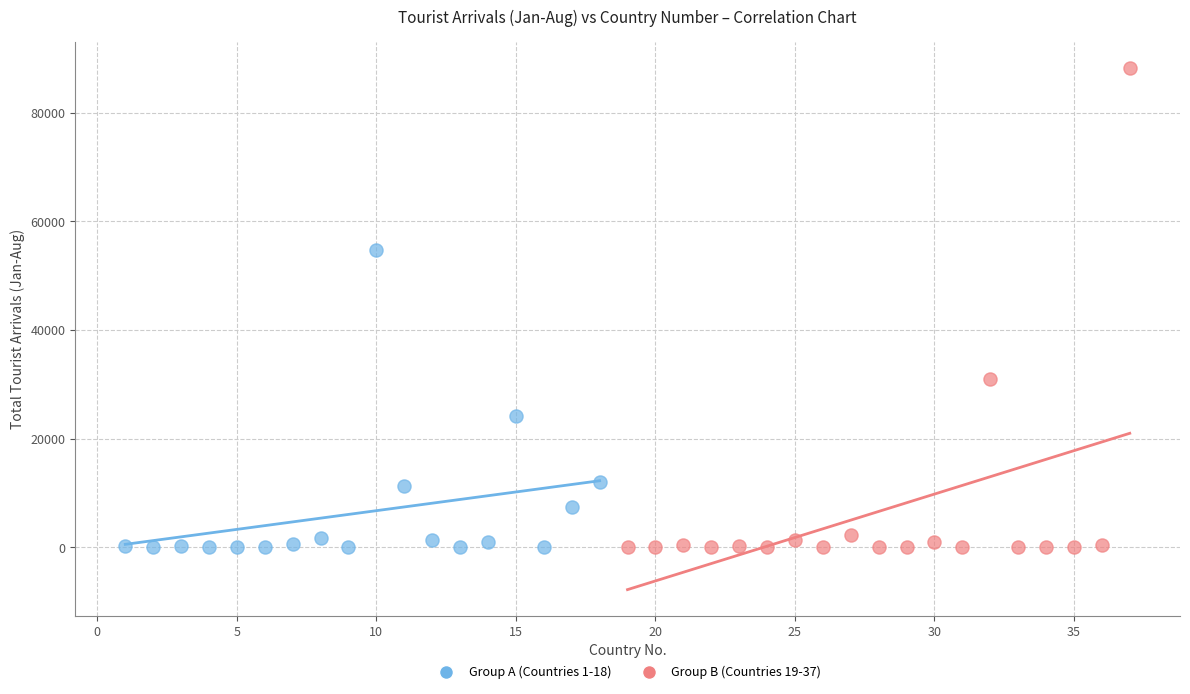

What are all the series names shown in the legend?

Group A (Countries 1-18), Group B (Countries 19-37)